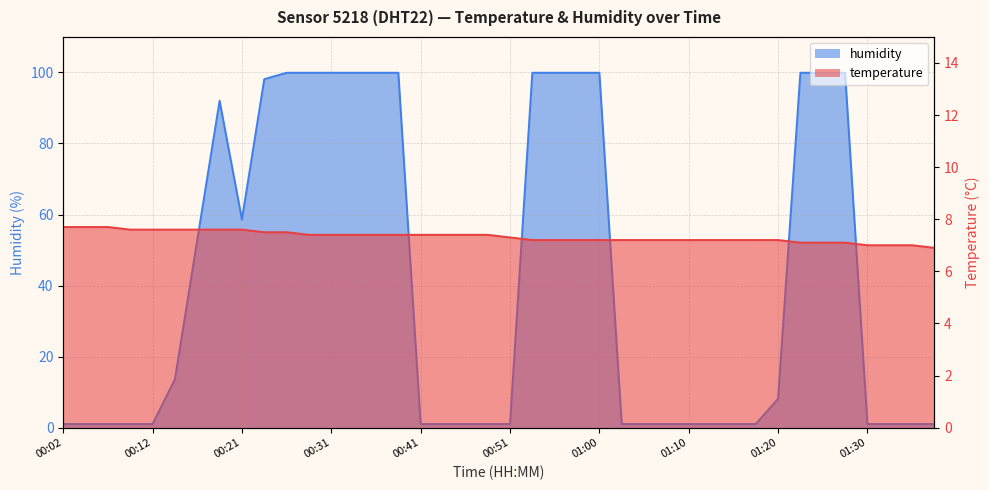

How many interior local peaks does the humidity series have?

1